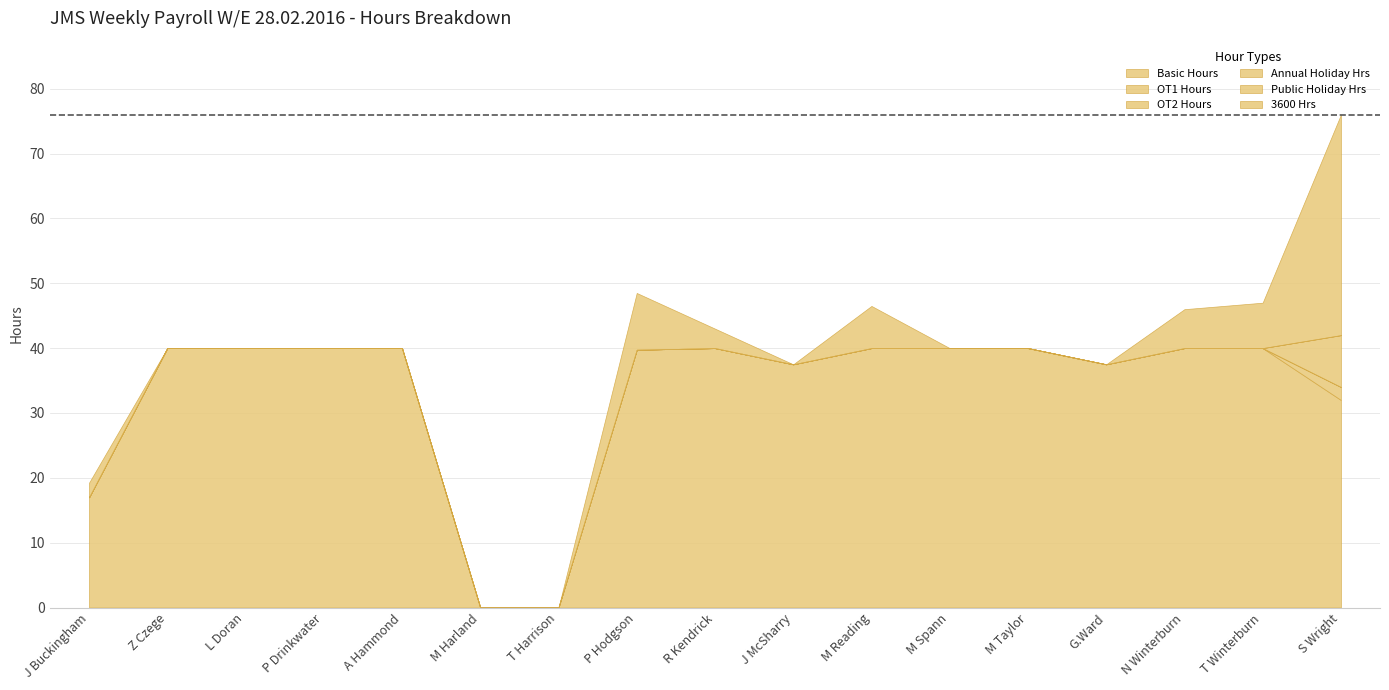

What is the greatest value displayed?

40.0